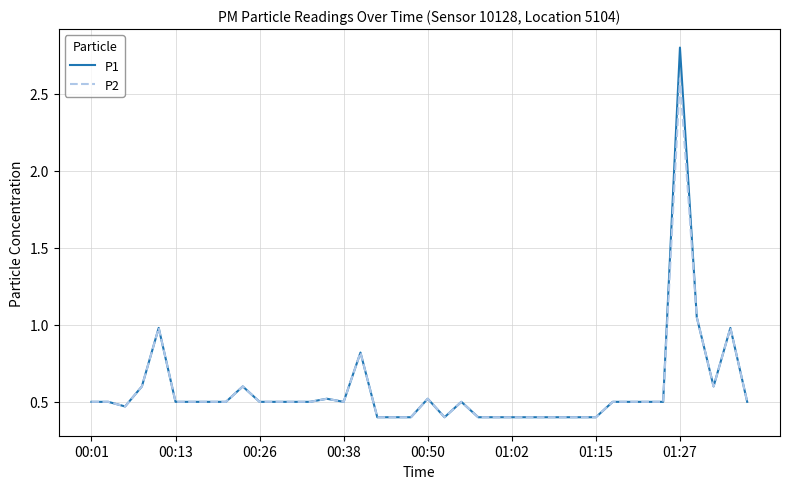

Which series has the widest spread of values?

P1